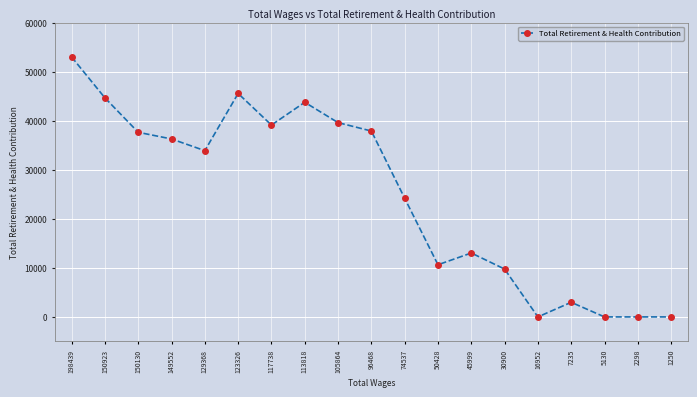

The chart shows a value of 0 at 2298. True or false?

True